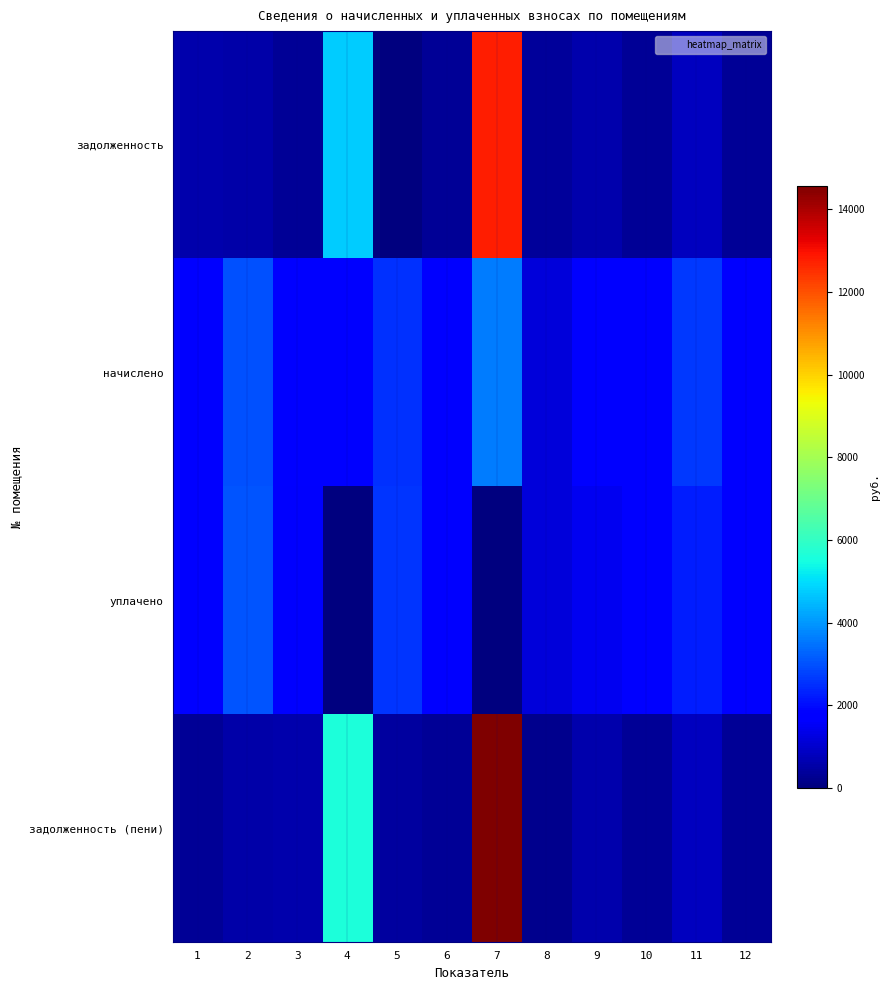

Reading right to left, transcribe all the data shown in this chart.

задолженность: 12=328.7	11=849.8	10=285.1	9=573.7	8=387.2	7=12768.7	6=290.0	5=53.8	4=4745.4	3=286.4	2=562.8	1=577.8
начислено: 12=1743.3	11=2667.6	10=1712.1	9=1723.8	8=1162.2	7=3607.5	6=1743.3	5=2519.4	4=1700.4	3=1716.0	2=3014.7	1=1731.6
уплачено: 12=1744.0	11=2224.0	10=1710.9	9=1435.0	8=1162.3	7=0.0	6=1743.9	5=2571.2	4=0.0	3=1618.0	2=3019.0	1=1732.0
задолженность (пени): 12=328.4	11=849.6	10=286.2	9=574.6	8=193.0	7=14572.4	6=289.6	5=421.5	4=5595.6	3=569.4	2=562.1	1=288.6